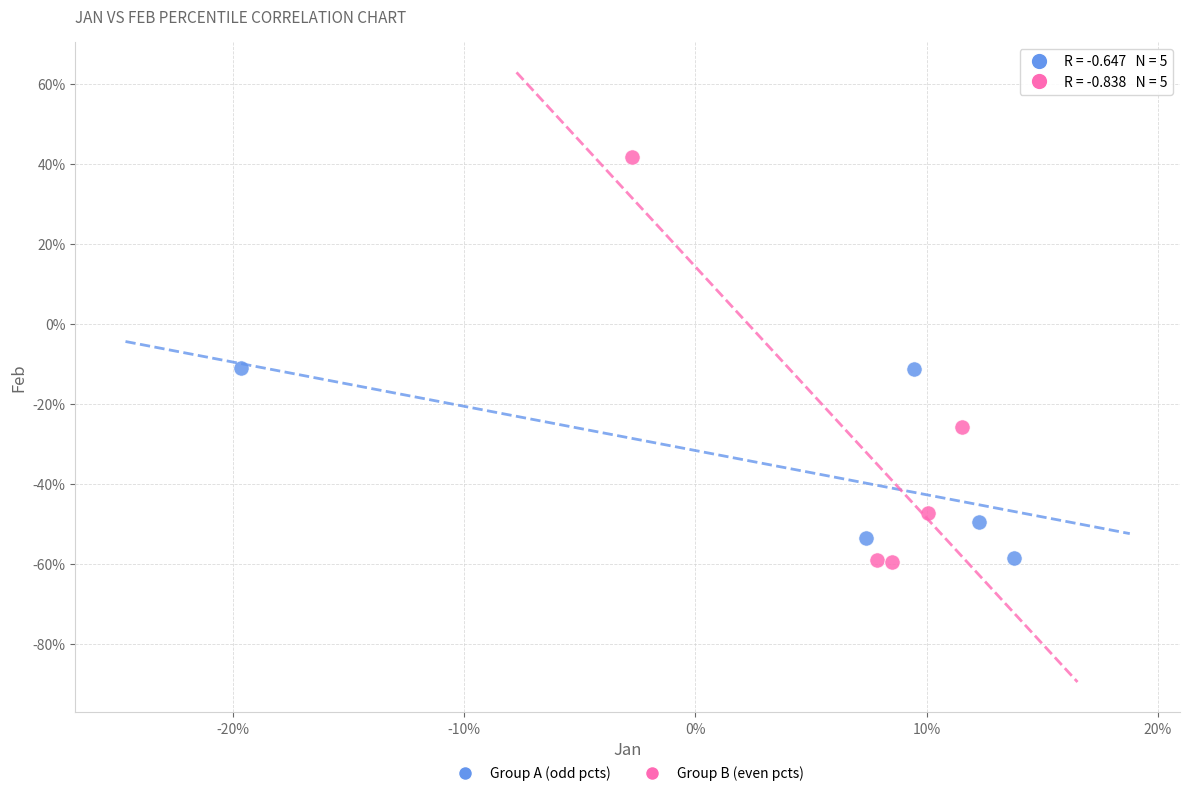

Which series has the largest Y range (max minus min)?

Group B (even pcts)